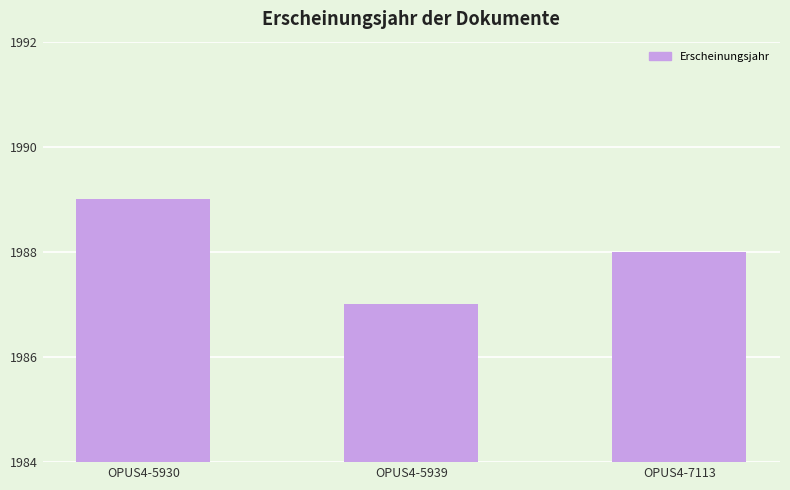

At which category does the chart reach its minimum across all series?

OPUS4-5939